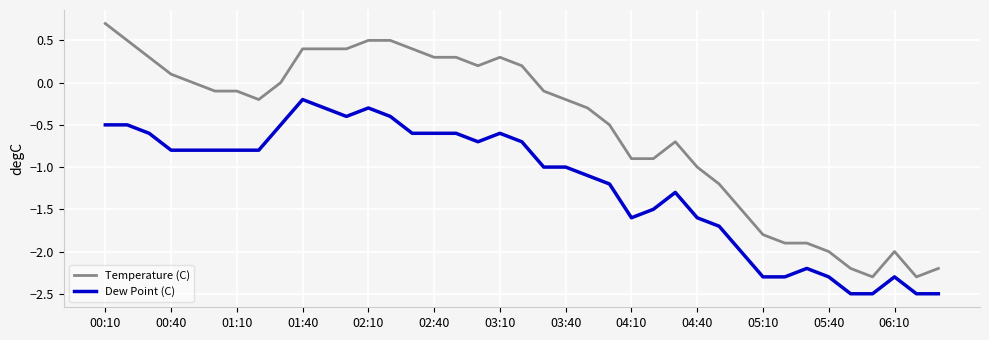

Rank the series by their maximum value, from lowest to highest.

Dew Point (C), Temperature (C)